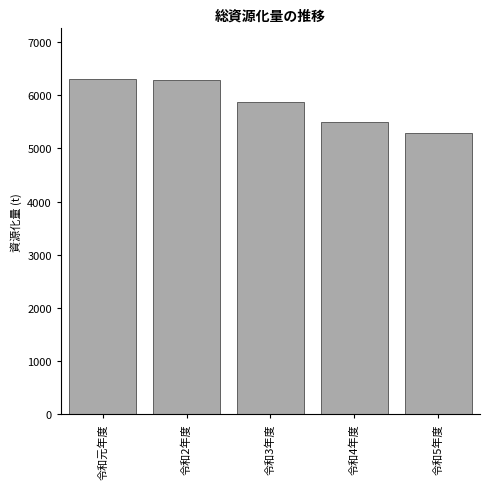

Reading right to left, transcribe all the data shown in this chart.

5295	5505	5867	6278	6311